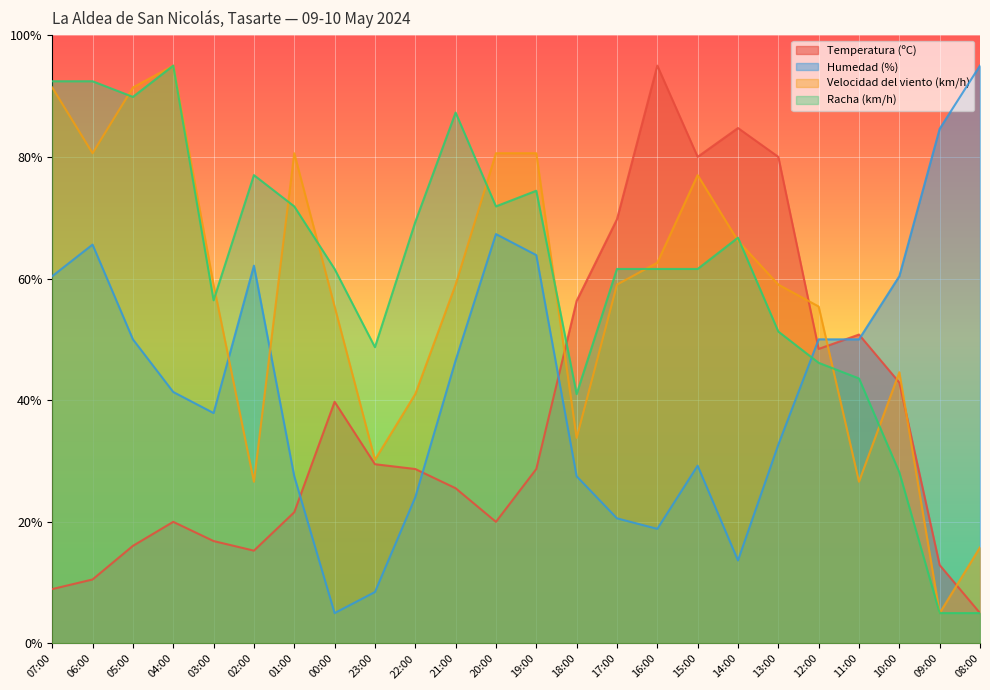

At which category is the sum across all series the highest?

07:00